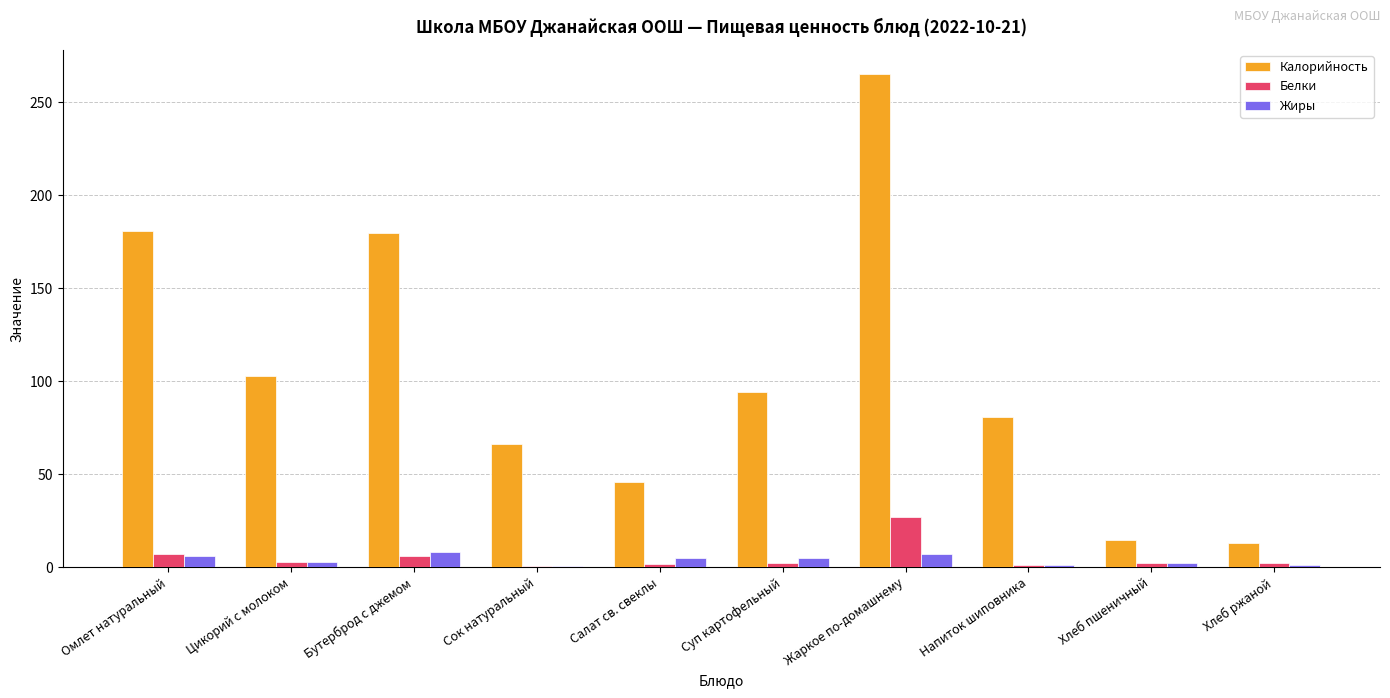

At which category does the chart reach its peak across all series?

Жаркое по-домашнему